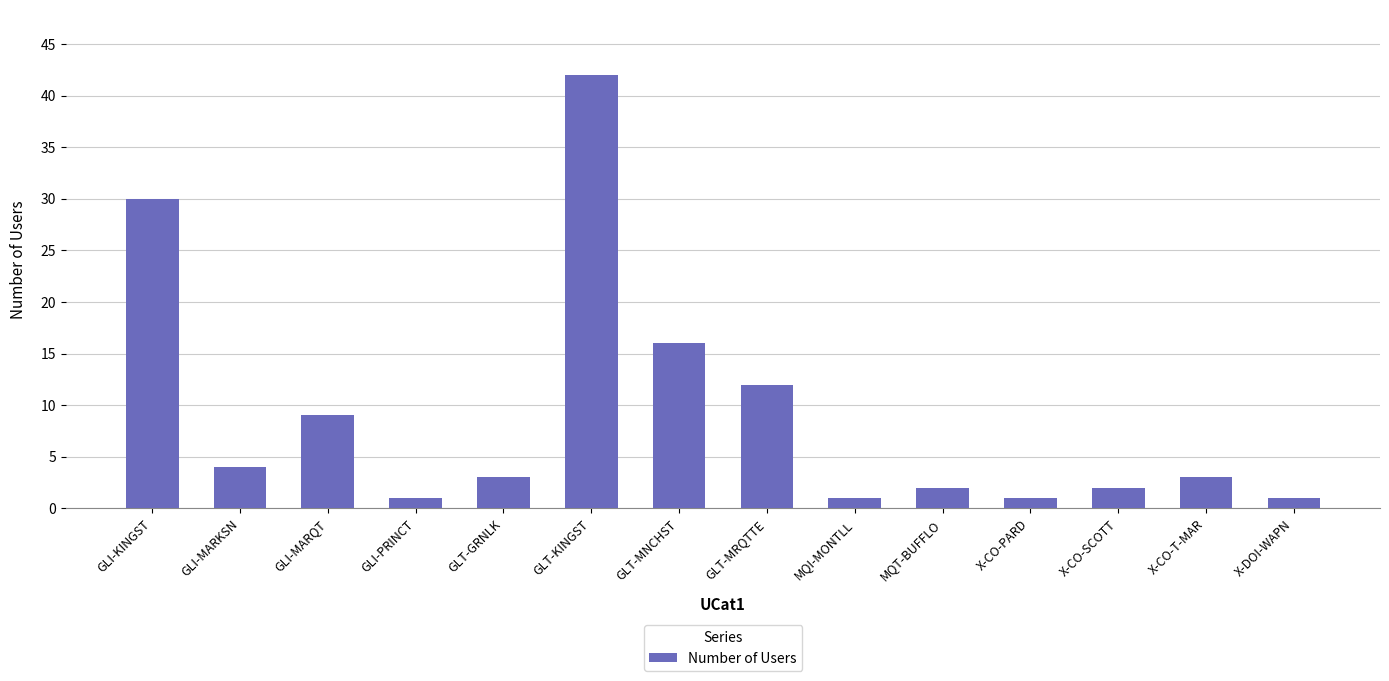

What is the sum of the values at GLI-MARKSN and MQT-BUFFLO?

6